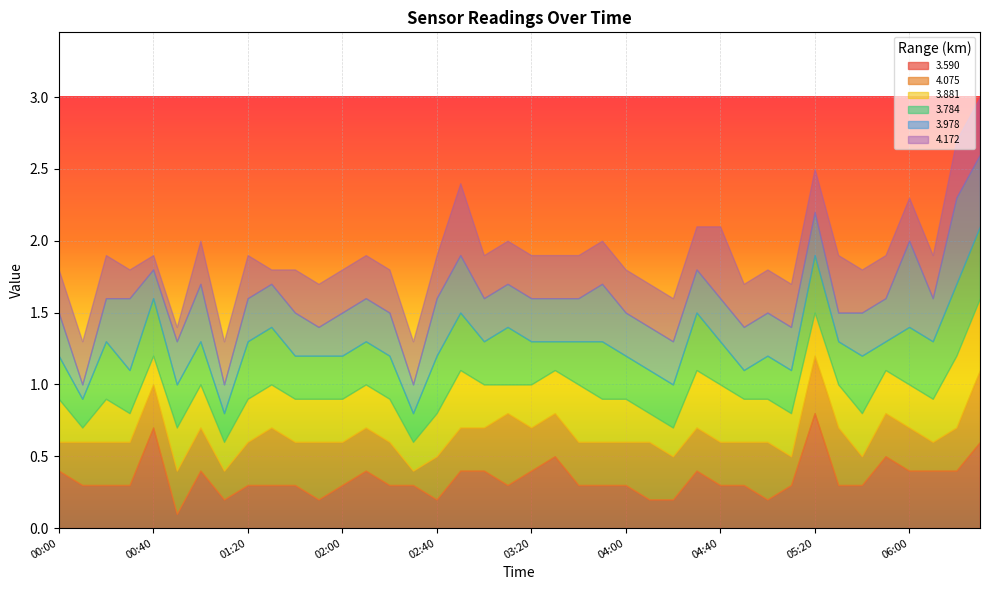

What is the difference between the second highest and minimum values in the 3.881 series?

0.4